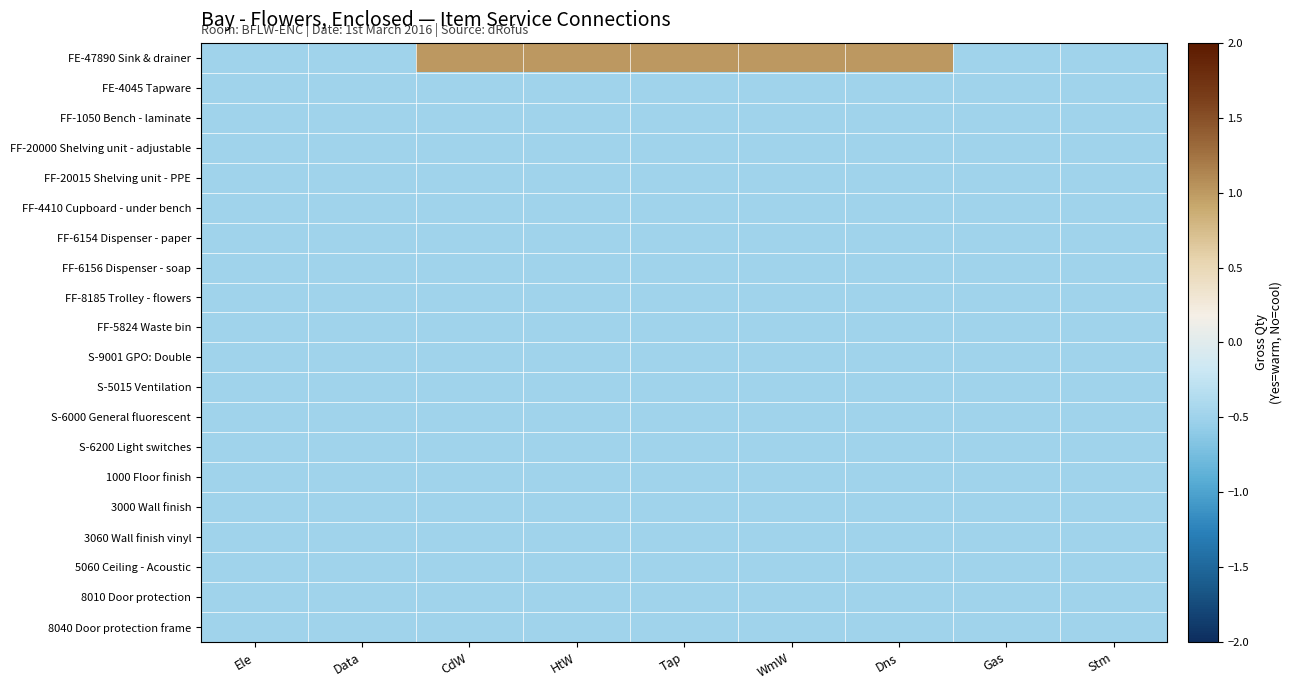

Which series has the largest range (max minus min)?

FE-47890 Sink & drainer